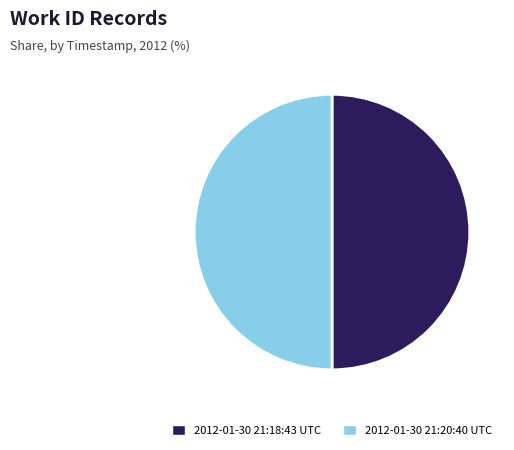

The 2012-01-30 21:20:40 UTC slice represents 50% of the pie. True or false?

True